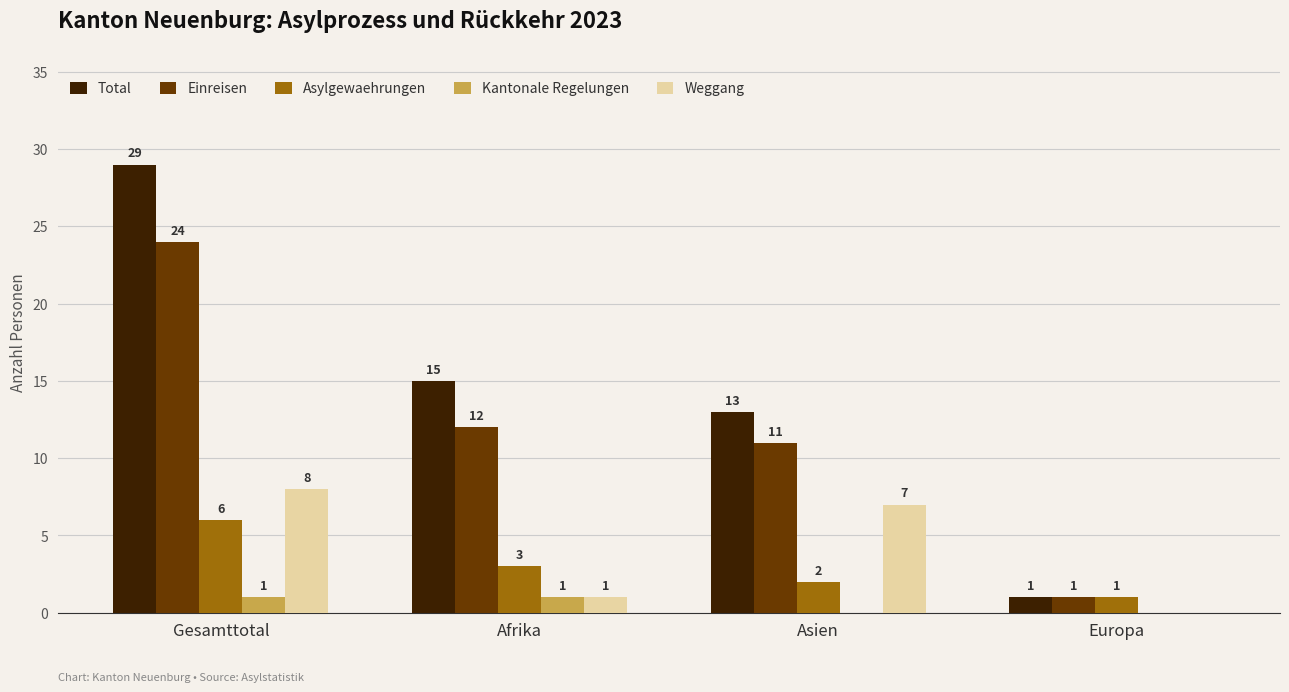

Which series changed the most between Gesamttotal and Asien?

Total